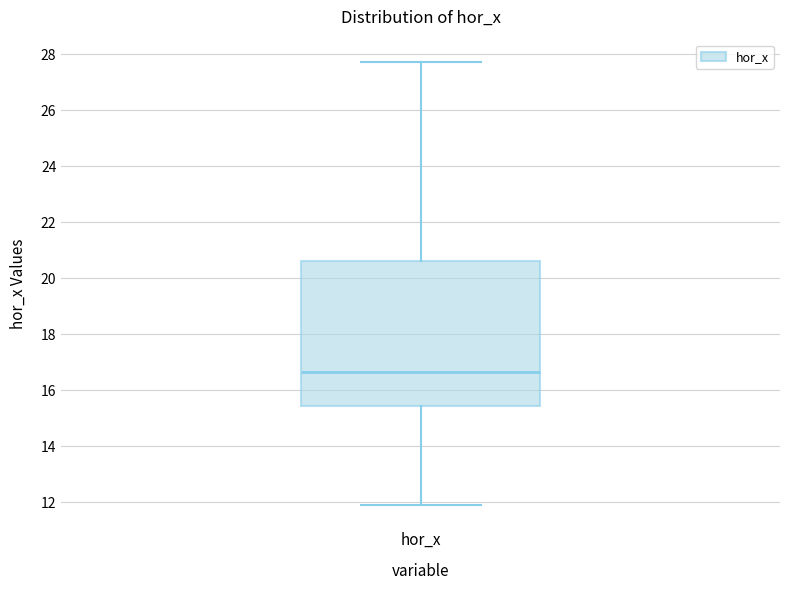

Where is the upper edge of the box for hor_x on the y-axis? The values are not printed on the chart, so give them approximately, as read against the axis.

20.6